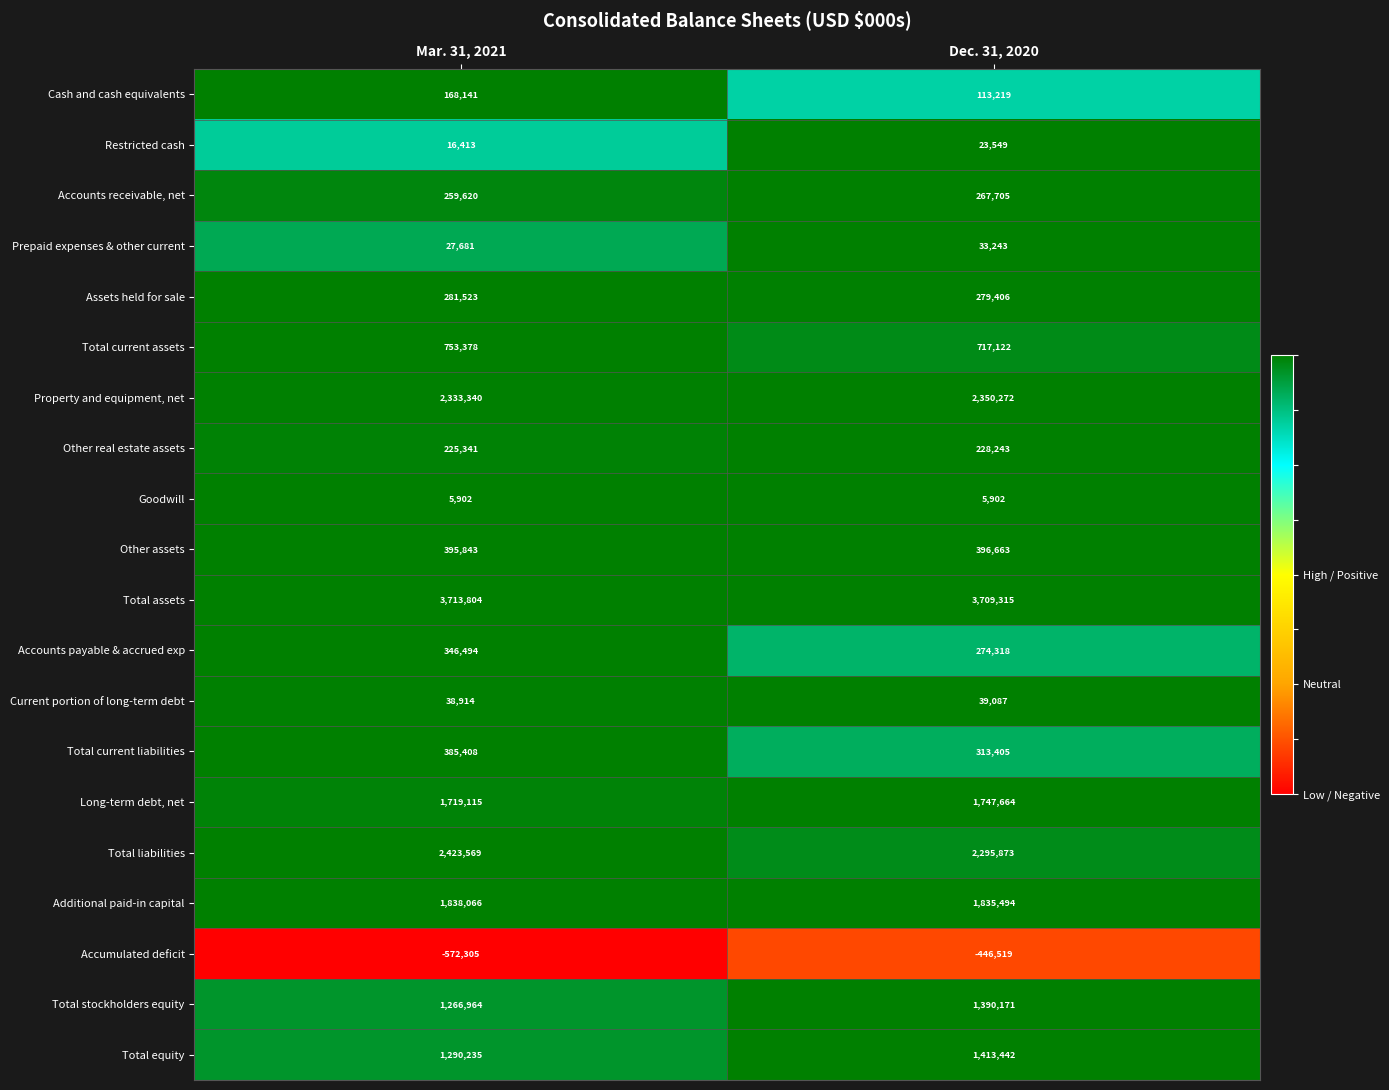

At which category is the sum across all series the highest?

Dec. 31, 2020